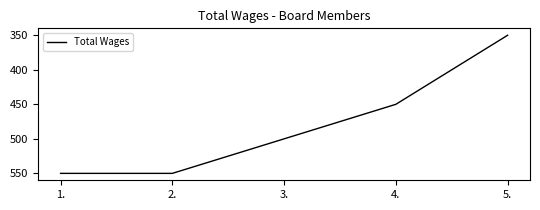

What is the change in value from 4. to 5.?

-100